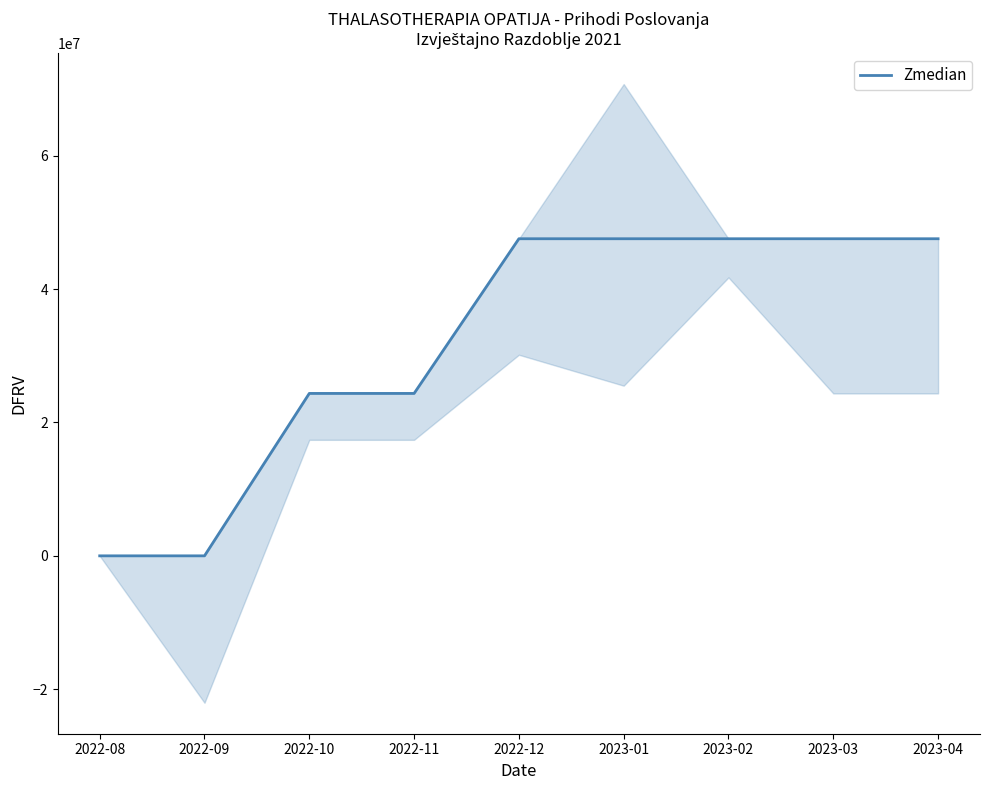

Which has a higher value, 2022-09 or 2022-10?

2022-10